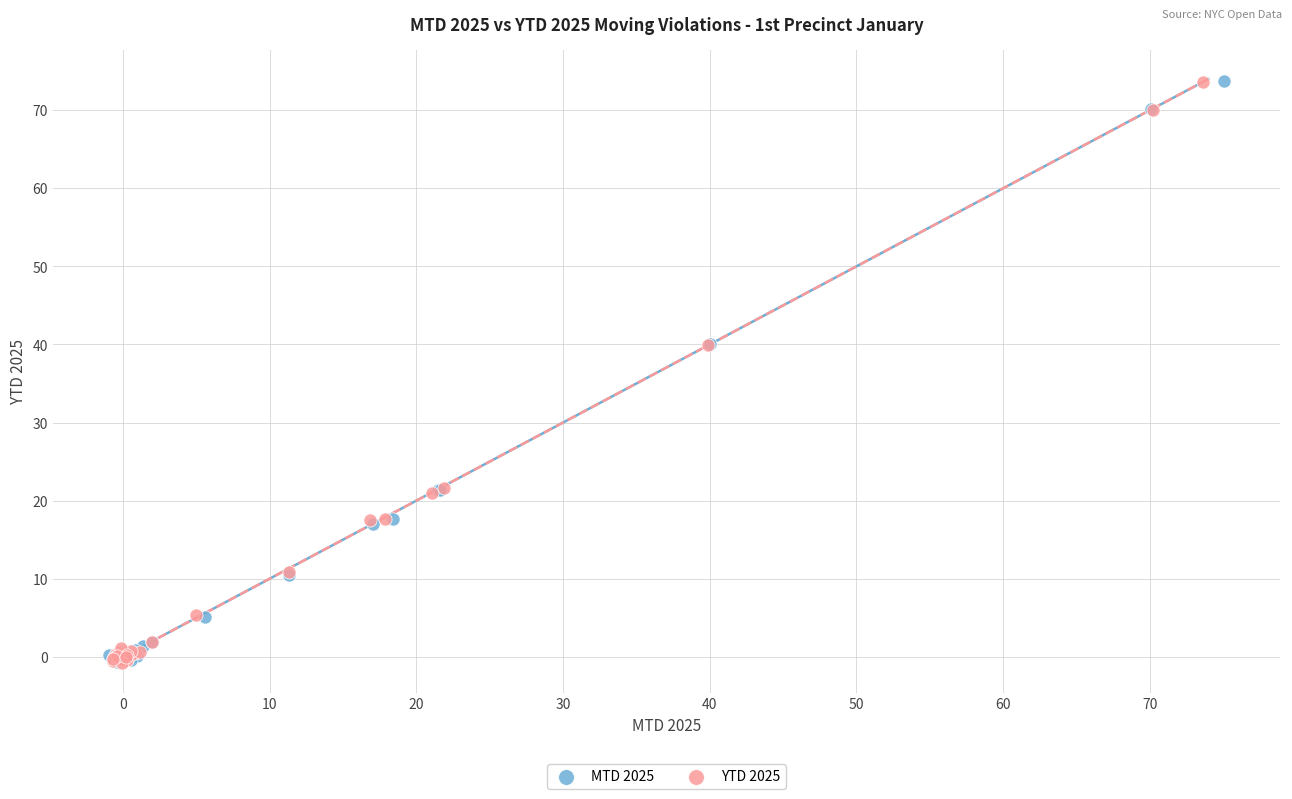

What are all the series names shown in the legend?

MTD 2025, YTD 2025